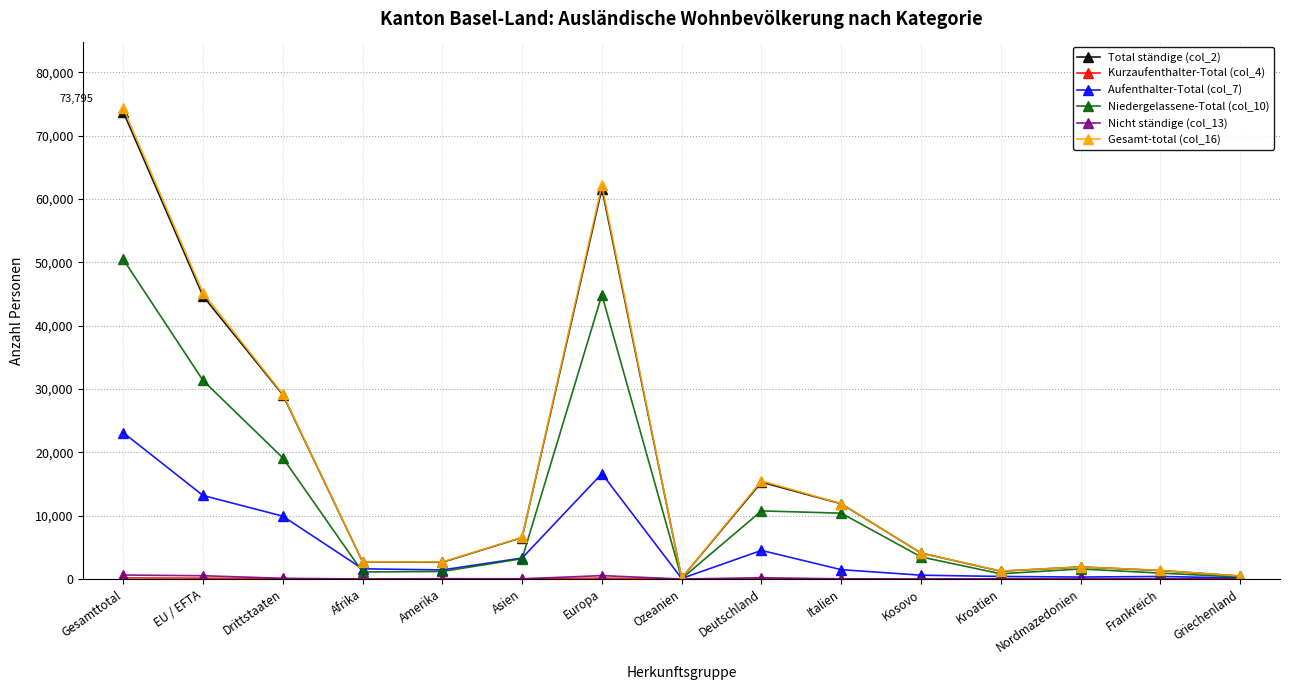

What is the label of the 7th point from the left?

Europa